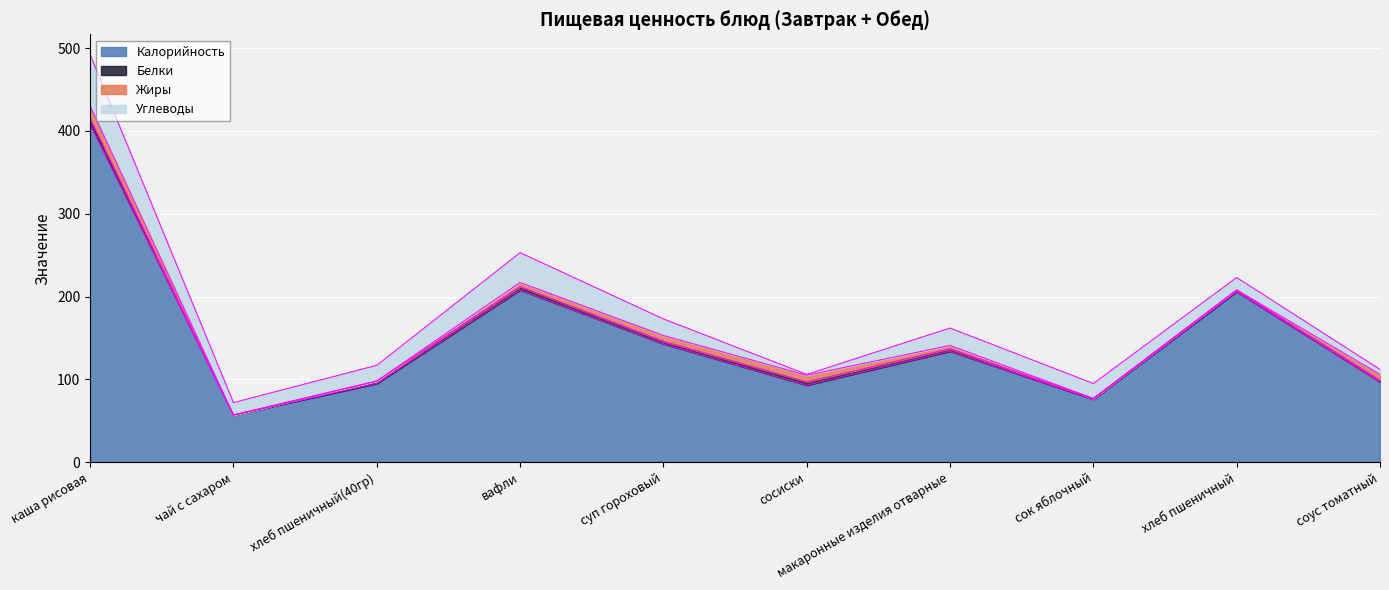

True or false: Калорийность and Углеводы cross at least once.

False